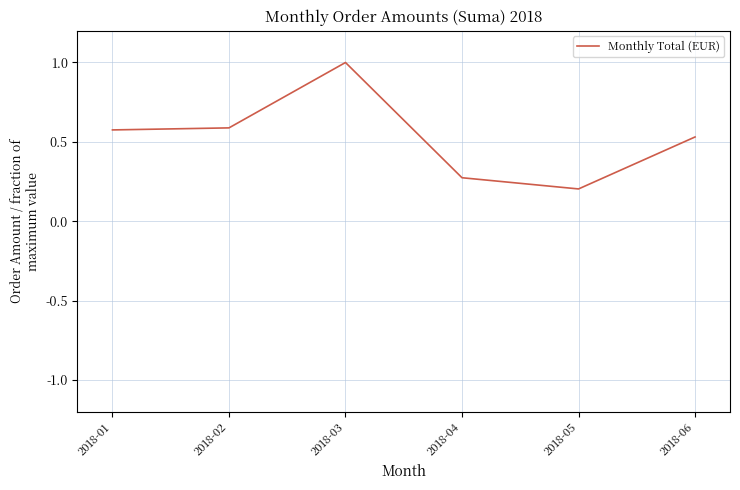

True or false: there are more than 1 points higher than both neighbors.

False